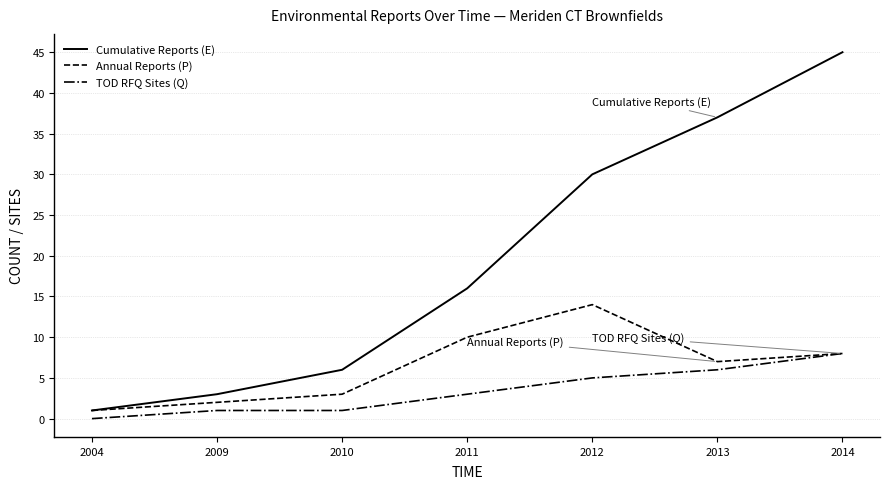

True or false: Cumulative Reports (E) and TOD RFQ Sites (Q) cross at least once.

False